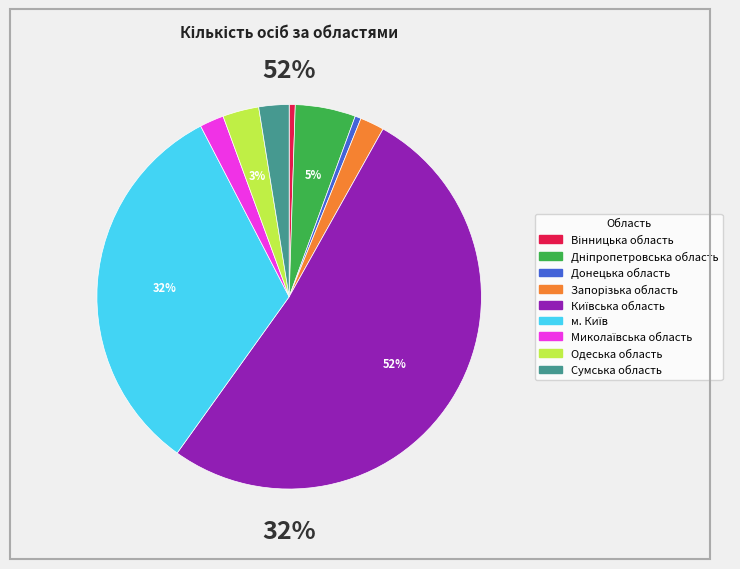

What is the smallest slice in the pie chart?

Вінницька область